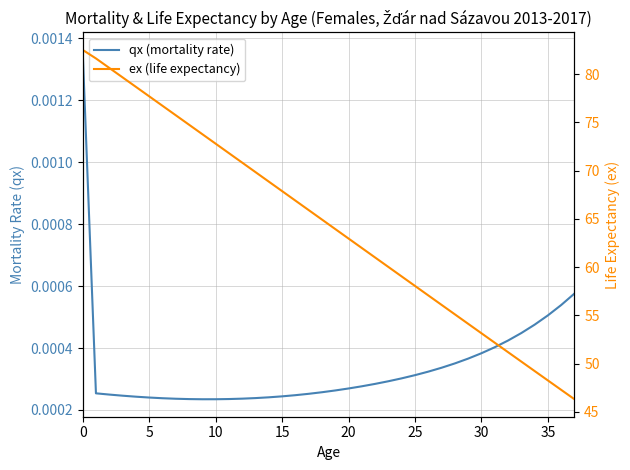

How many interior local valleys does the qx (mortality rate) series have?

1